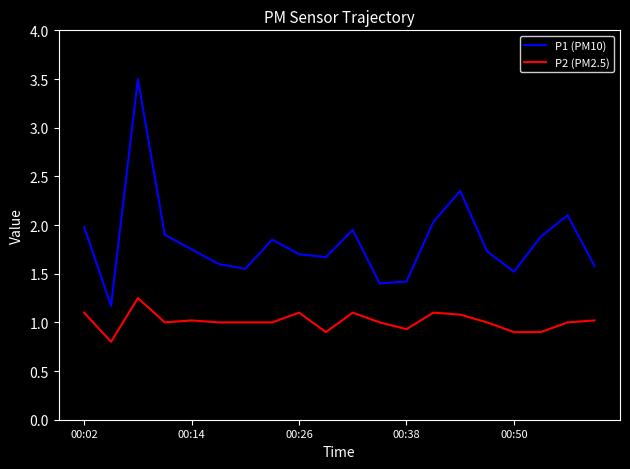

True or false: P1 (PM10) and P2 (PM2.5) cross at least once.

False